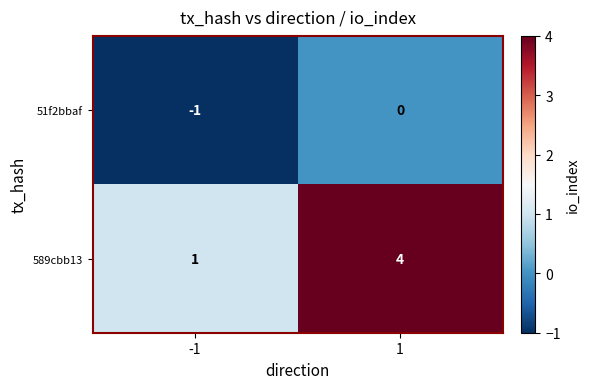

Reading left to right, extract all data points from this chart.

51f2bbaf: -1=-1	1=0
589cbb13: -1=1	1=4